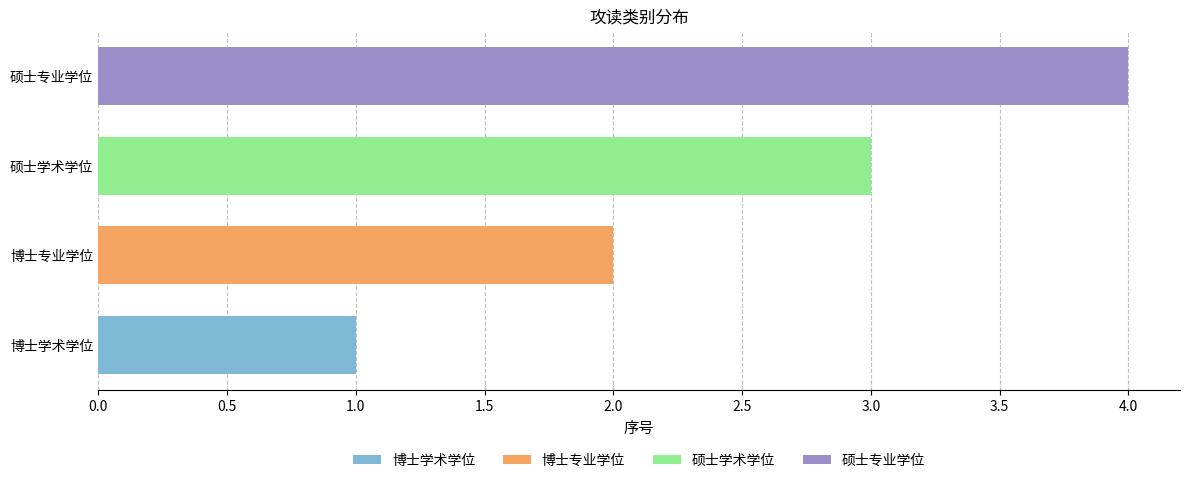

At which category is the sum across all series the highest?

硕士专业学位